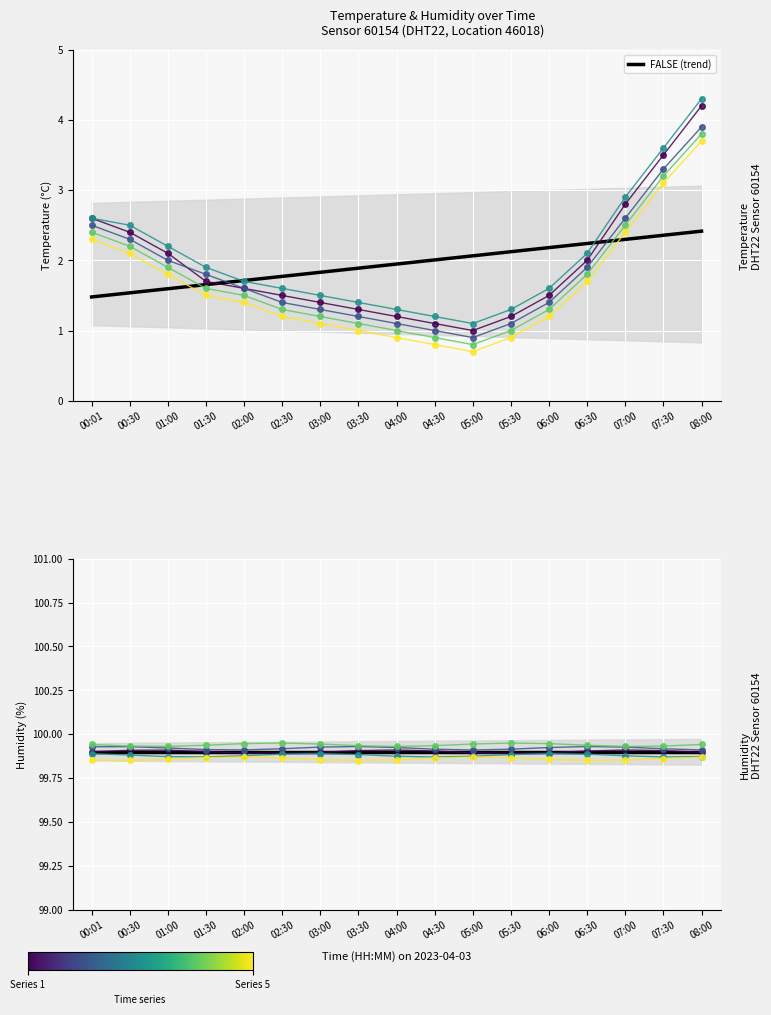

What is the label of the 16th point from the left?

07:30